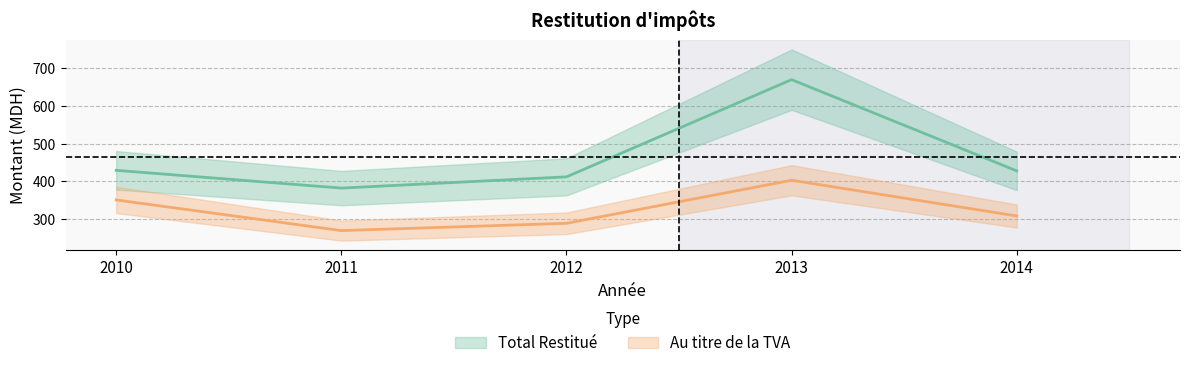

Which has a higher value, 2012 or 2011?

2012